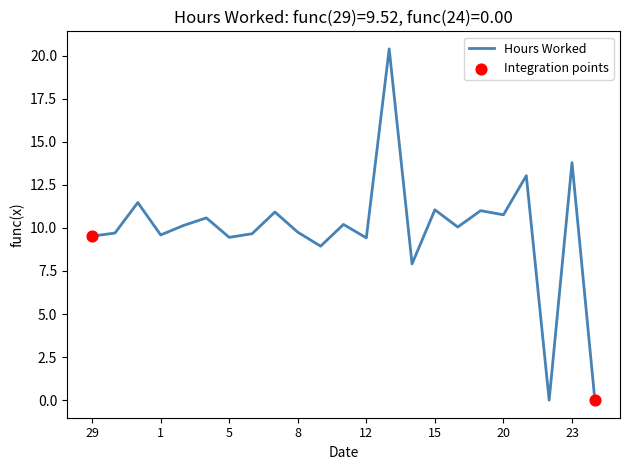

What is the difference between the maximum and minimum values?

20.4